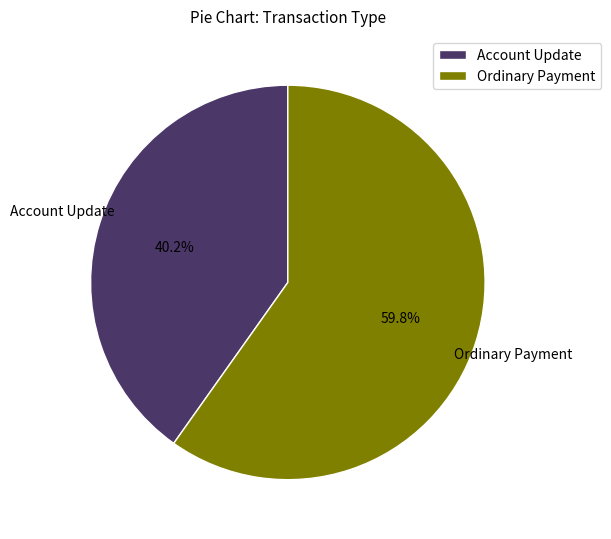

Between Account Update and Ordinary Payment, which is larger?

Ordinary Payment